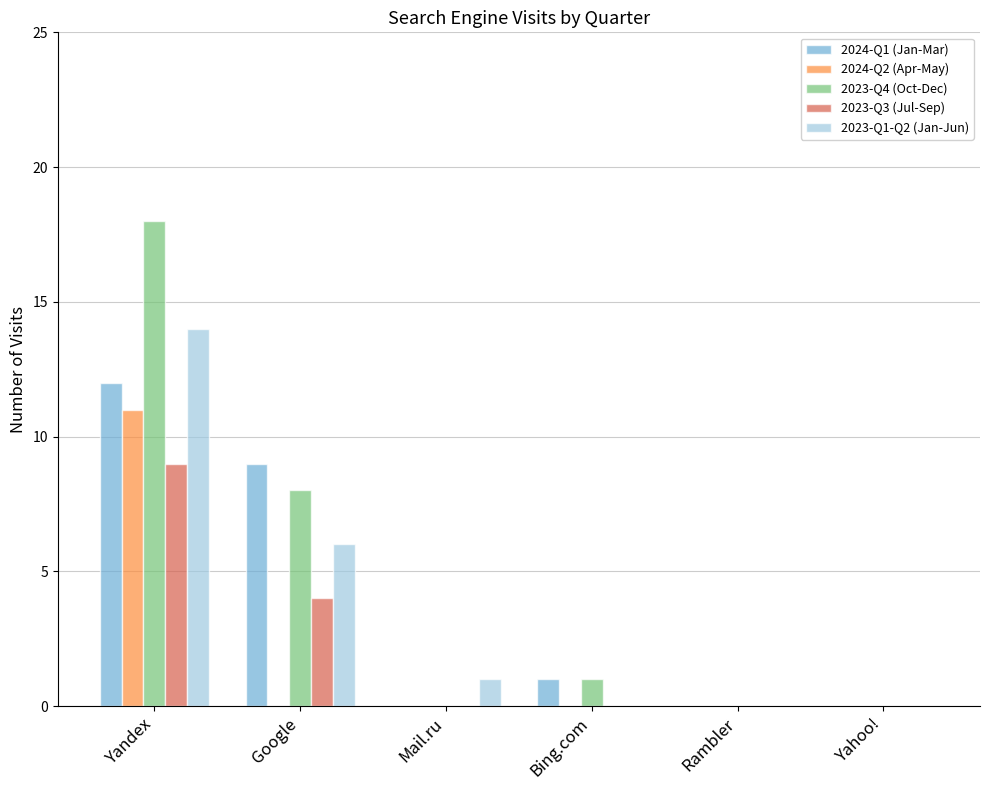

Which label corresponds to the largest value in the chart?

Yandex